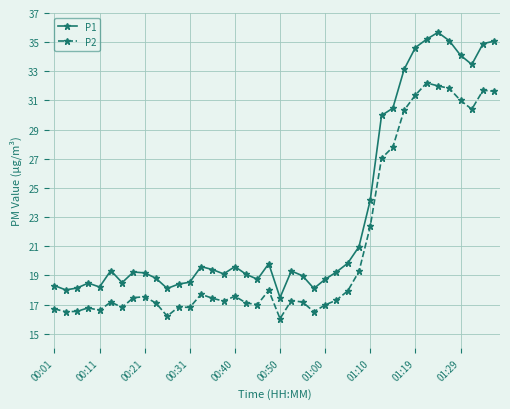

Does the chart display data point markers on the line(s)?

Yes